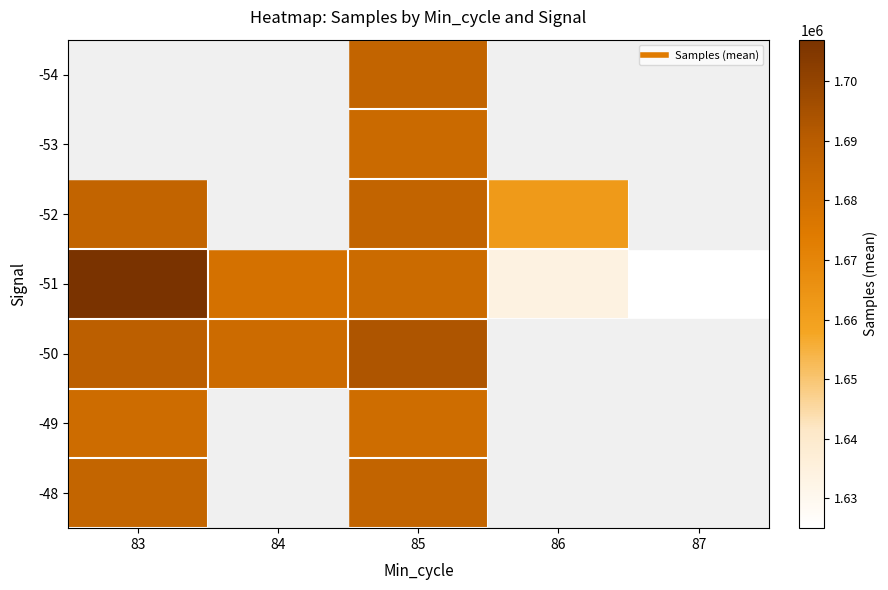

At which category is the sum across all series the highest?

85